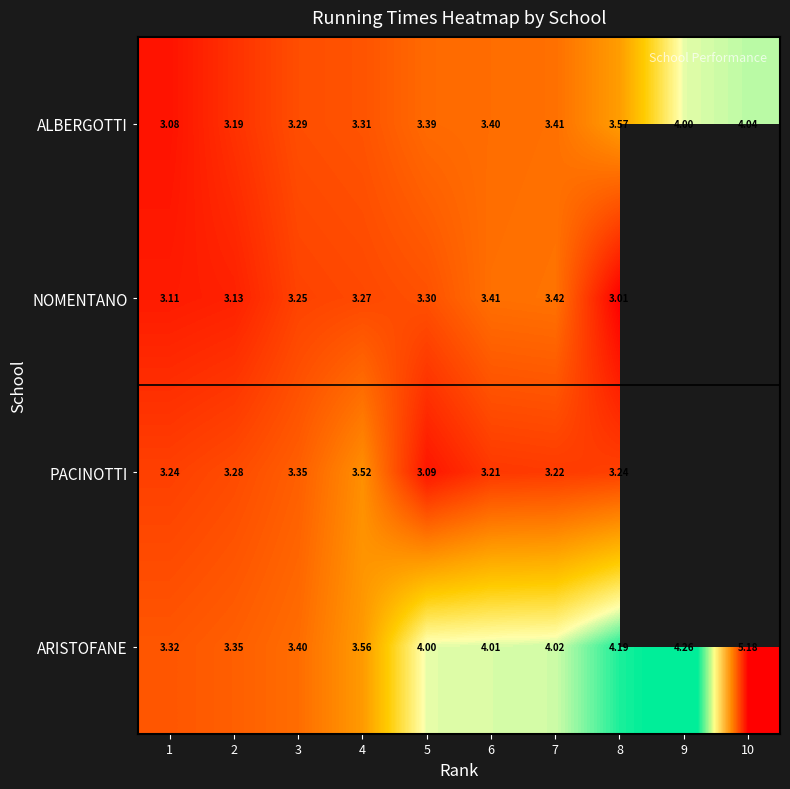

List the labels in order of ARISTOFANE value, largest first.

10, 9, 8, 7, 6, 5, 4, 3, 2, 1